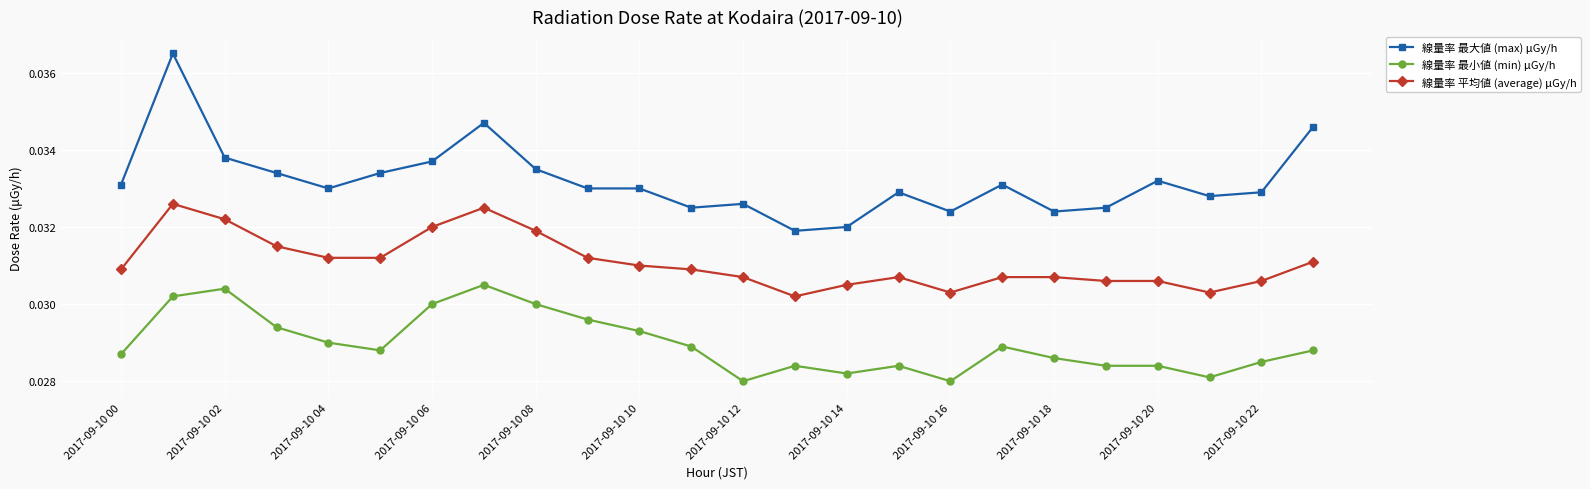

Is this an area chart (filled region under the line)?

No